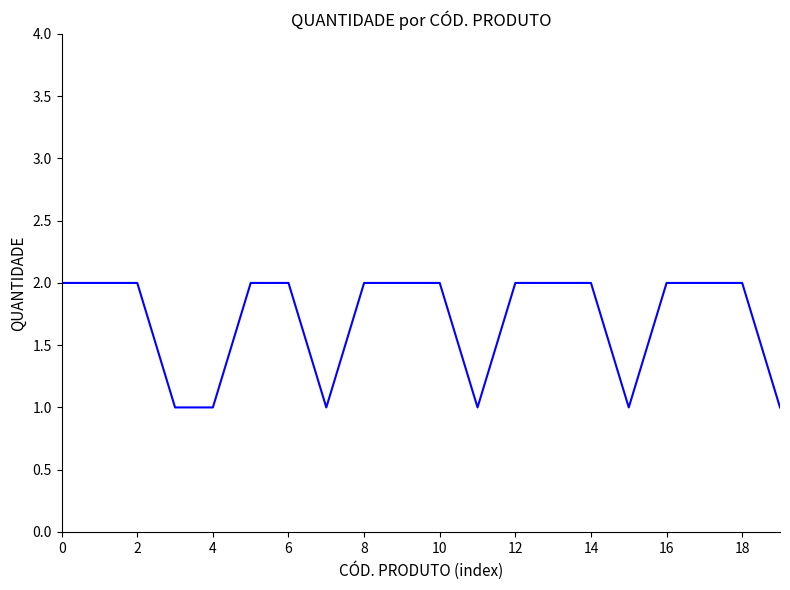

Reading left to right, list all the values displayed in this chart.

2	2	2	1	1	2	2	1	2	2	2	1	2	2	2	1	2	2	2	1